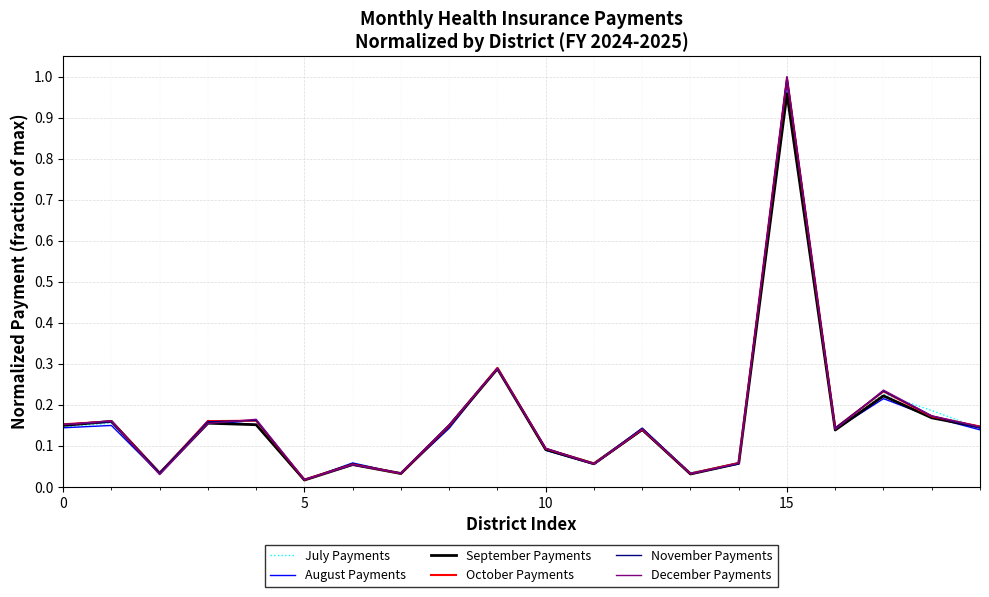

Which series has the widest spread of values?

December Payments